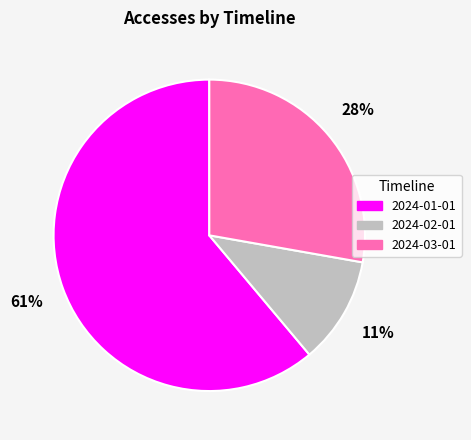

Is it true that 2024-01-01 is 61% of the pie?

True